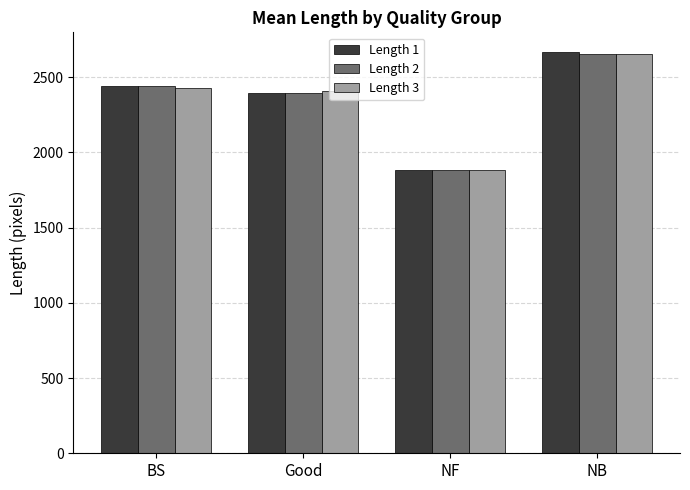

Read the Length 1 value at NF.

1885.0